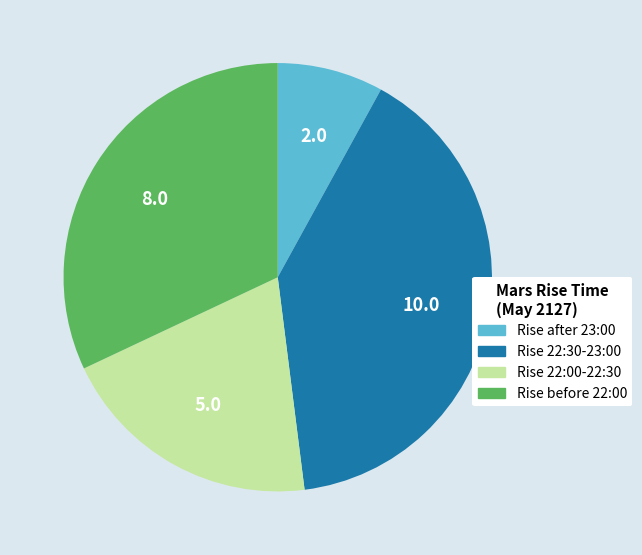

Is there a majority slice in this chart?

No